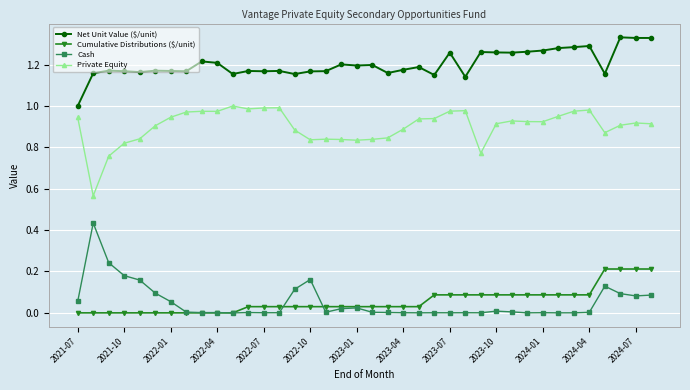

True or false: Private Equity and Cash cross at least once.

False